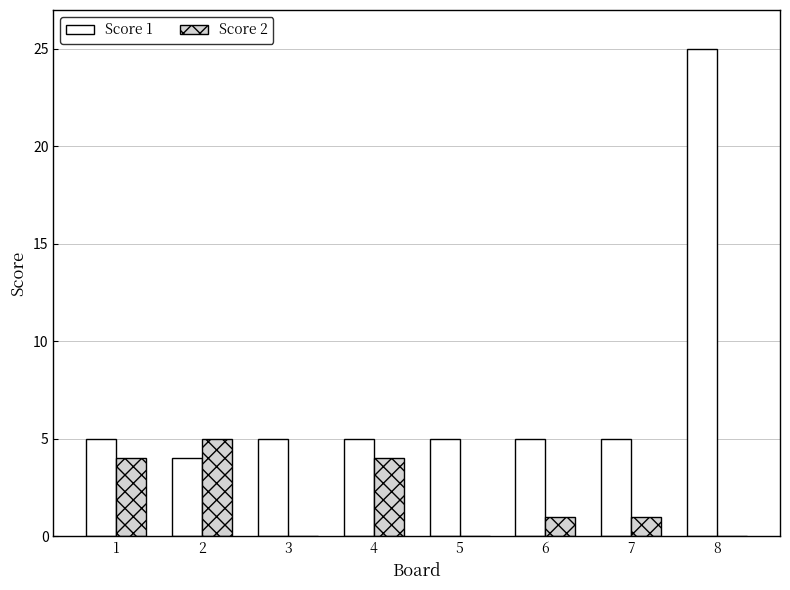

True or false: Score 1 has a value of 5 at 4.

True